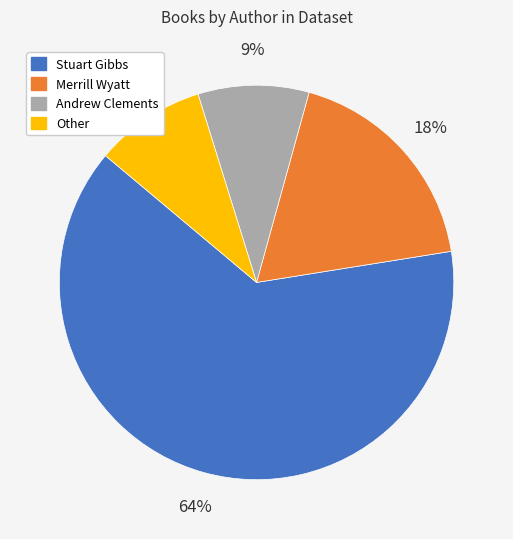

Combined, do Merrill Wyatt and Other account for over 50%?

No